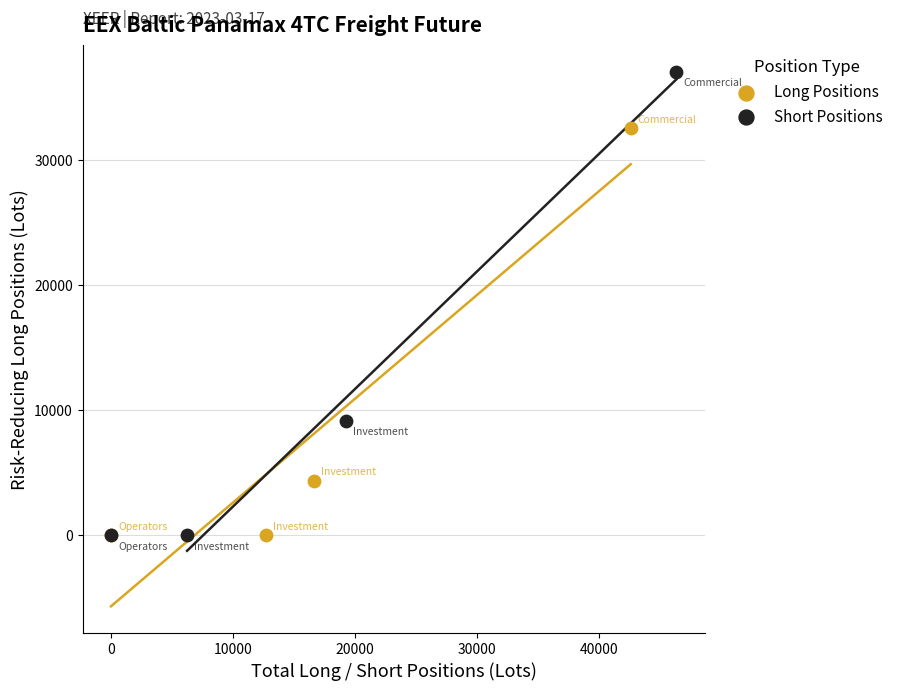

Which series contains the highest Y value?

Short Positions